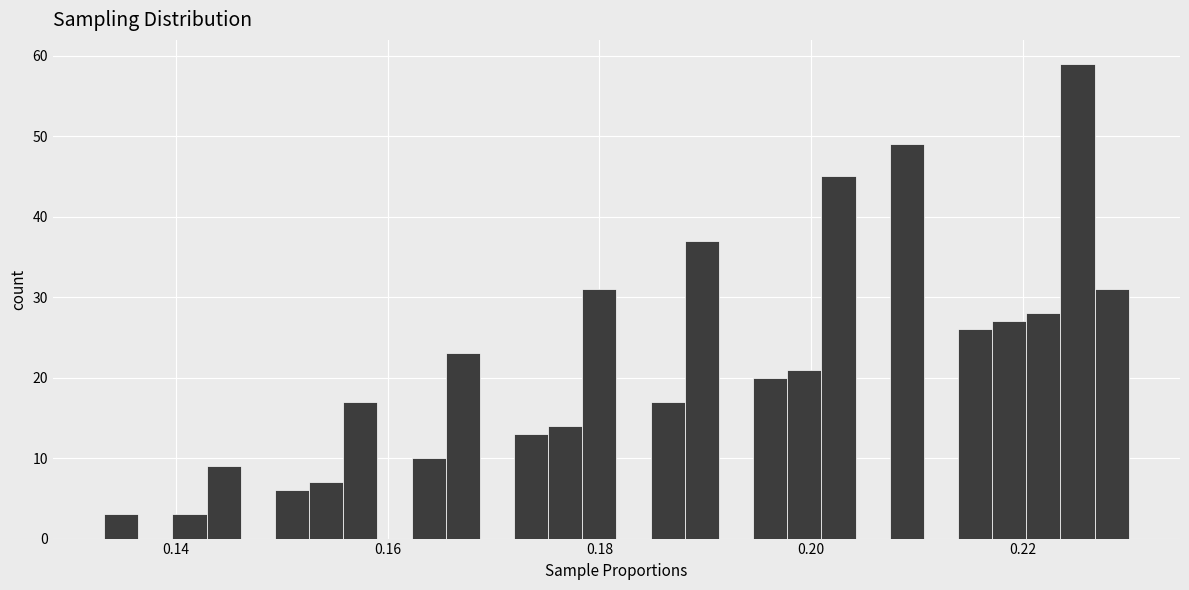

Around what value on the x-axis is the tallest bar? Give the approximate position of its centre, as read against the axis.

0.226